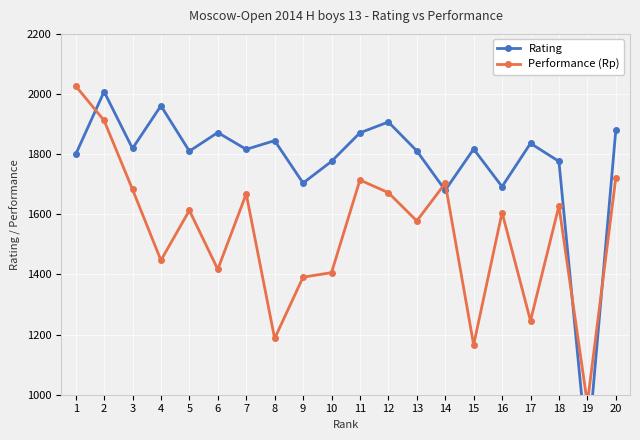

What is the sum of the Performance (Rp) values at 11 and 4?

3161